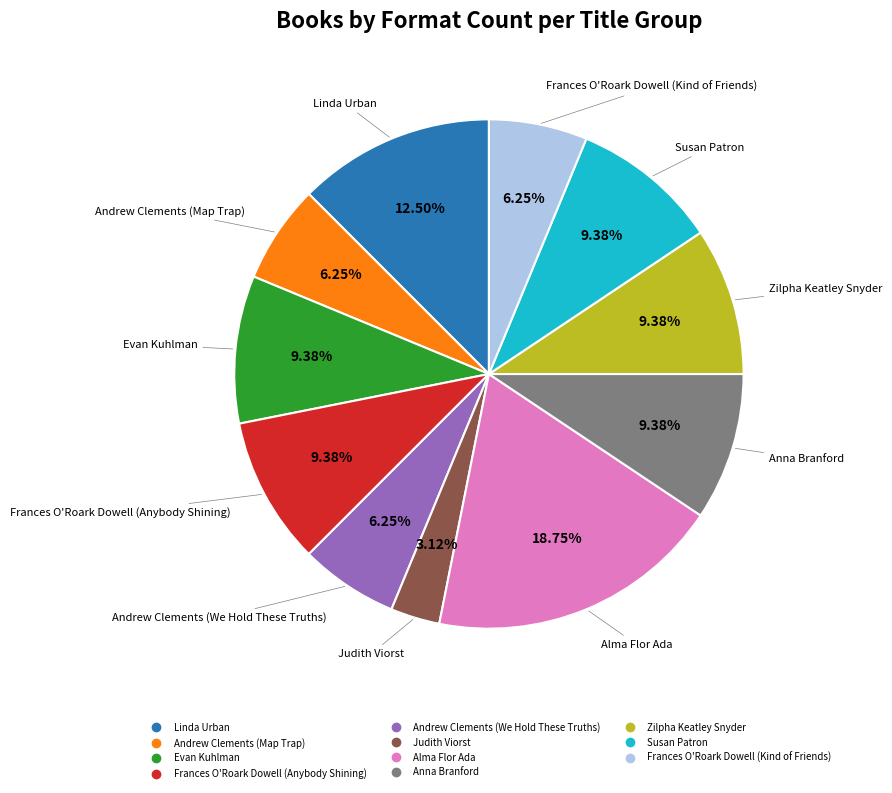

Which category has the smallest portion of the pie?

Judith Viorst